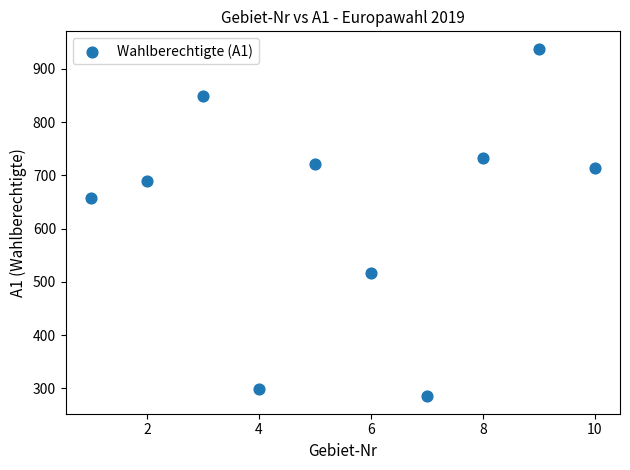

What Y value in the scatter plot is closest to 611?

657